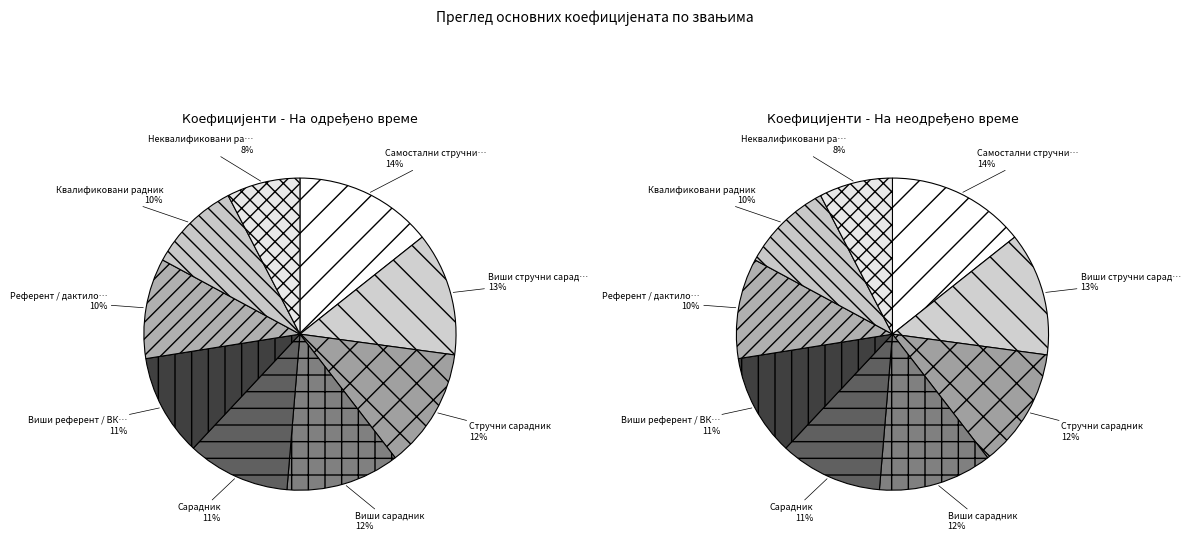

What is the ratio of the value at Виши референт / ВКВ радник to the value at Виши стручни сарадник?

0.8